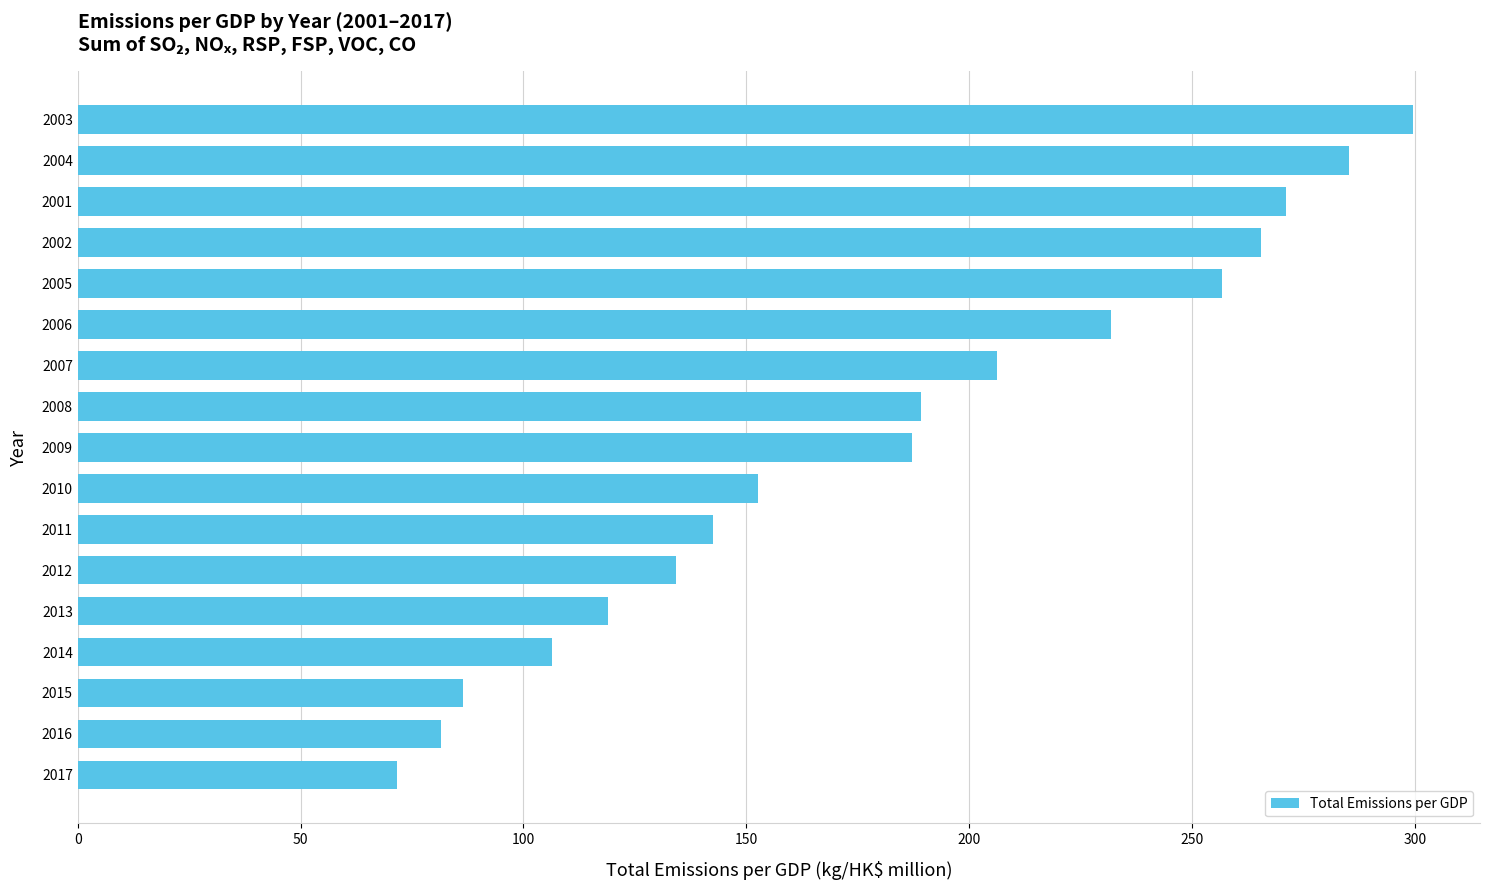

The chart shows a value of 60.6 at 2014. True or false?

False